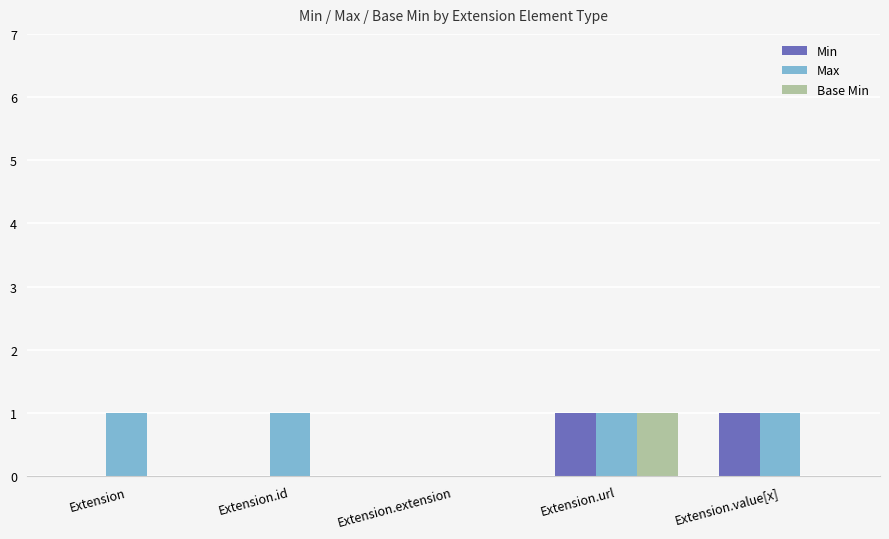

Is it true that Base Min equals -1 at Extension.extension?

False